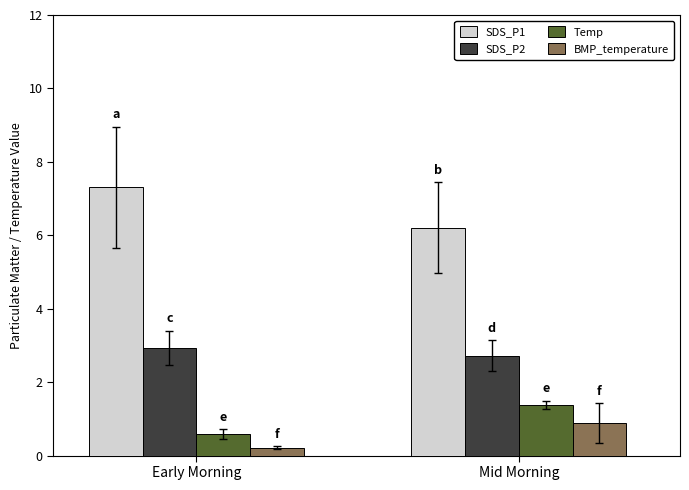

Reading left to right, transcribe all the data shown in this chart.

SDS_P1: 7.3	6.2
SDS_P2: 2.9	2.7
Temp: 0.6	1.4
BMP_temperature: 0.2	0.9